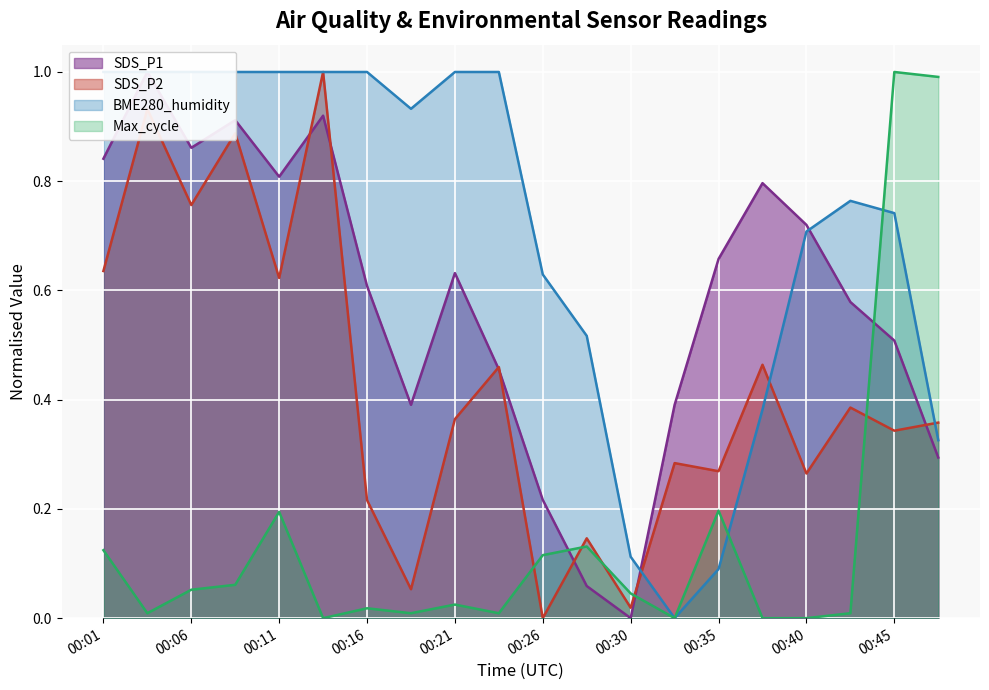

Which series has the widest spread of values?

Max_cycle